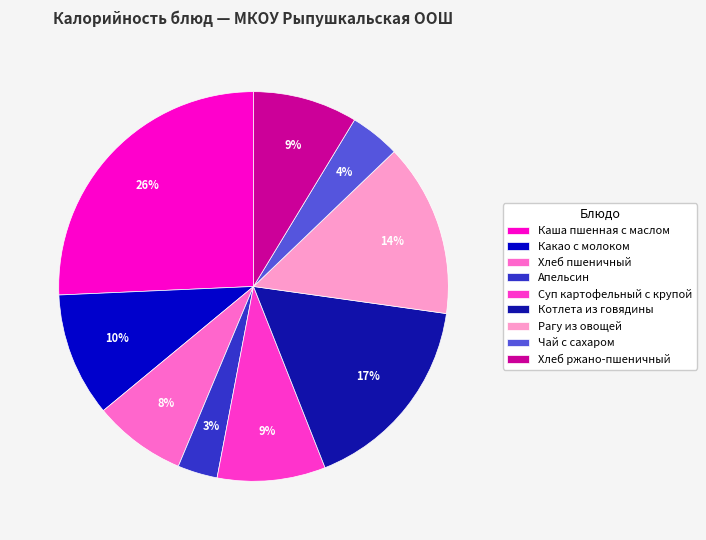

How many segments does this pie chart have?

9